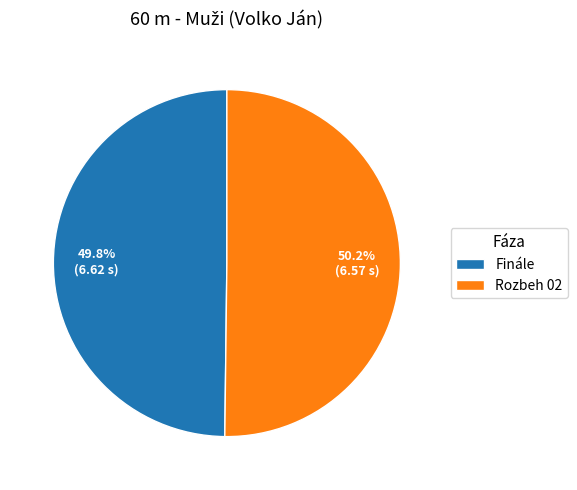

The Rozbeh 02 slice represents 45% of the pie. True or false?

False